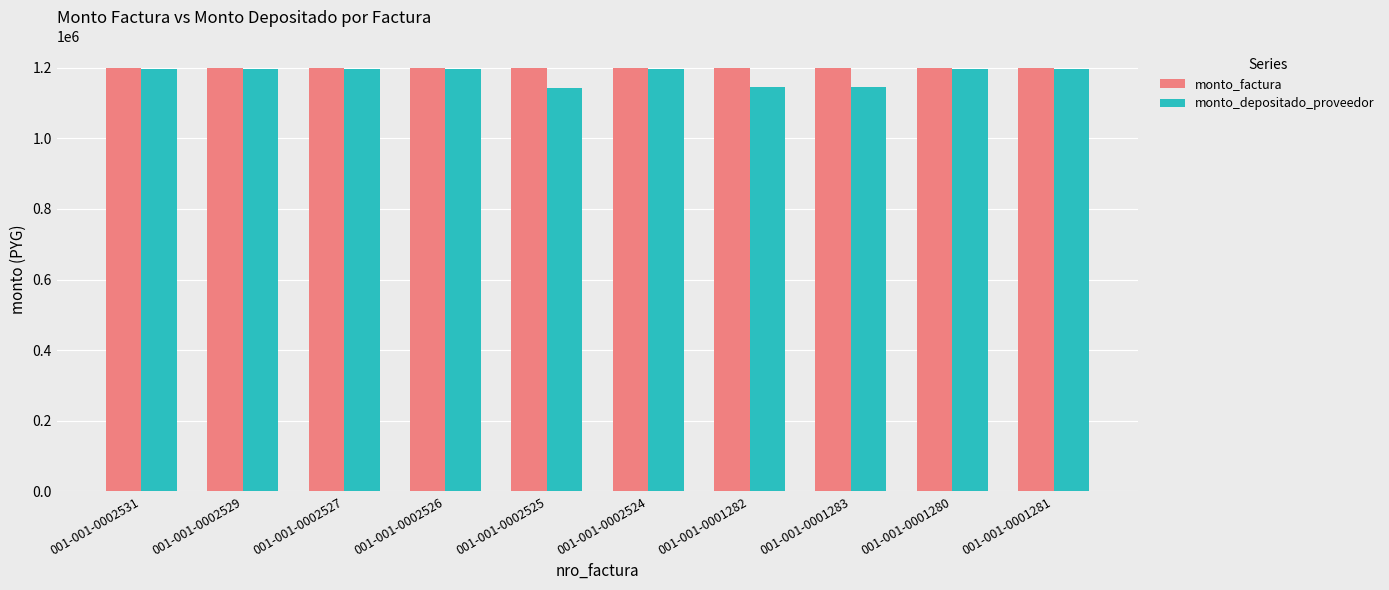

How many bars are there in total?

20